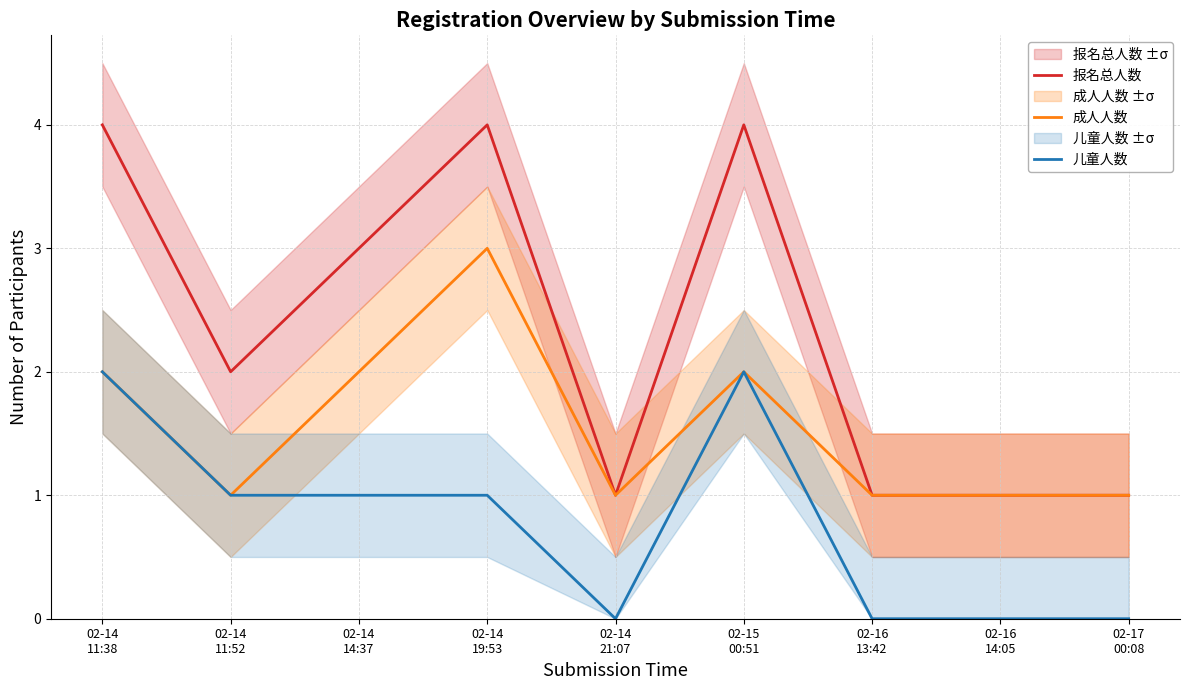

Which has a higher value, 02-16
14:05 or 02-14
14:37?

02-14
14:37